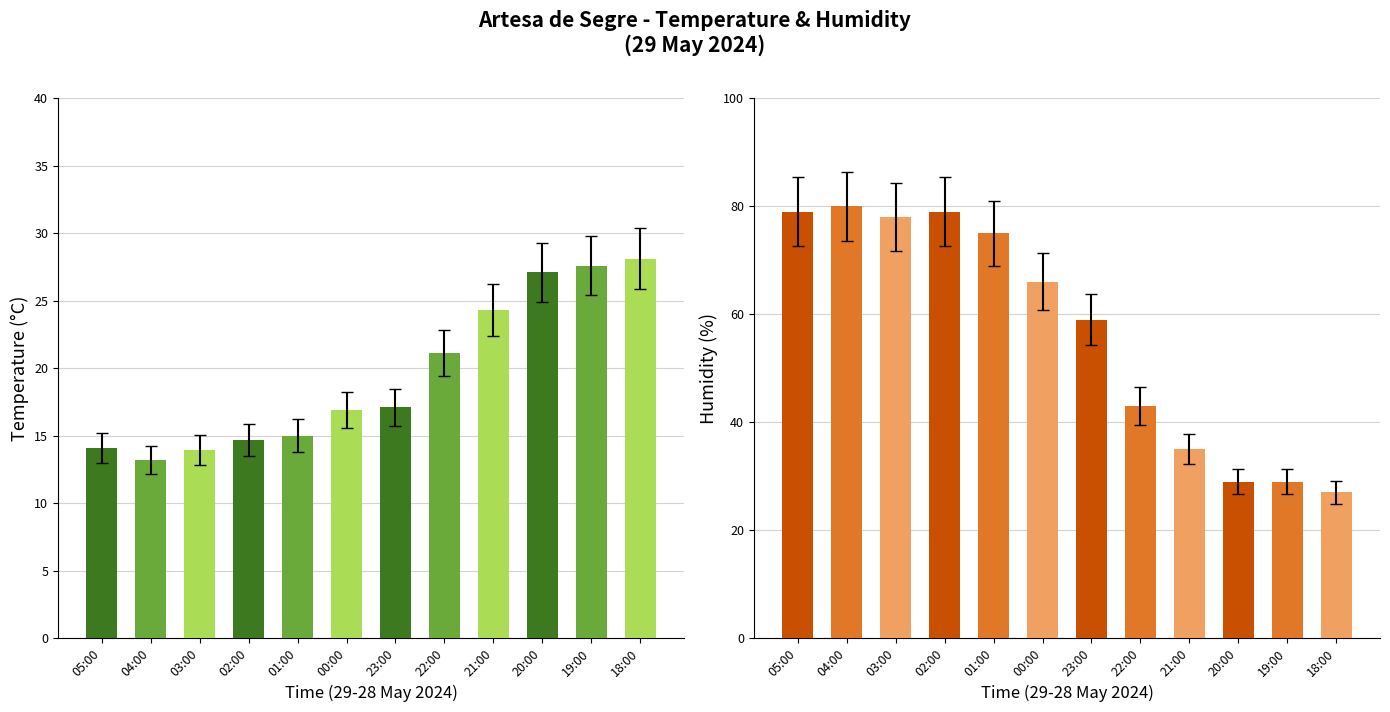

Rank the categories by Temperature (C) value from lowest to highest.

04:00, 03:00, 05:00, 02:00, 01:00, 00:00, 23:00, 22:00, 21:00, 20:00, 19:00, 18:00